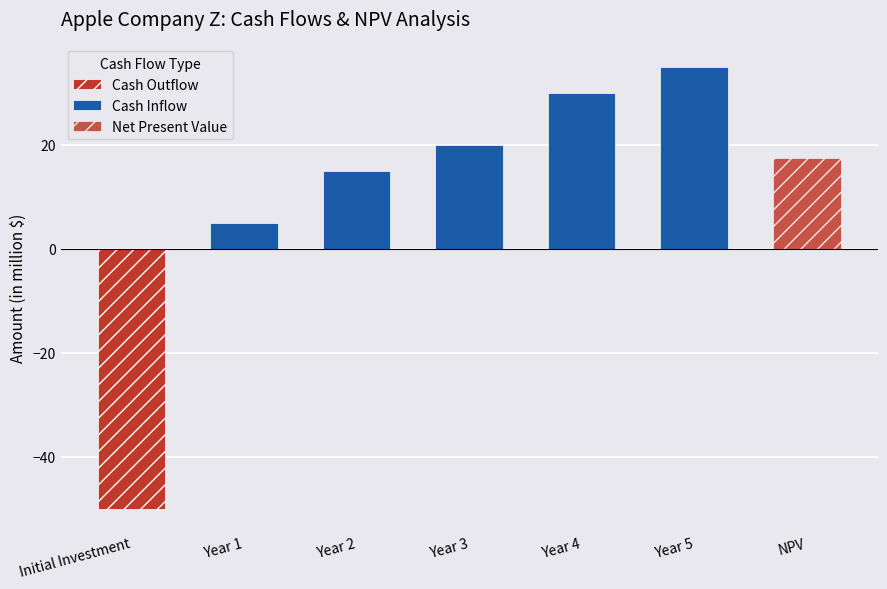

What is the difference between the second highest and minimum values in the Cash Inflow series?

25